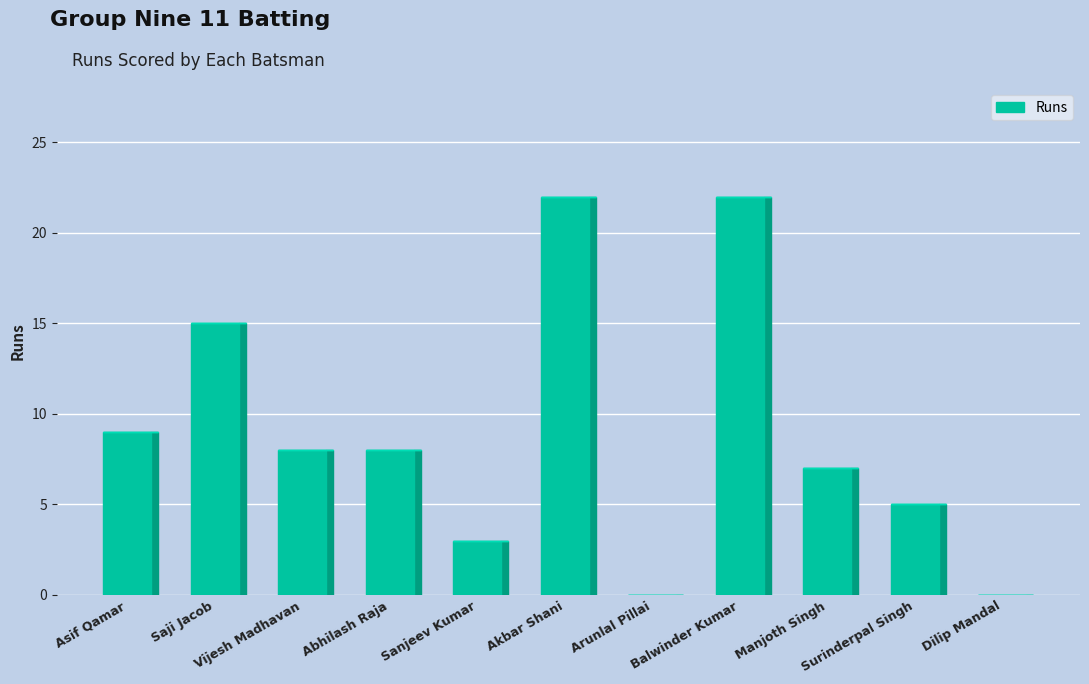

What is the greatest value displayed?

22